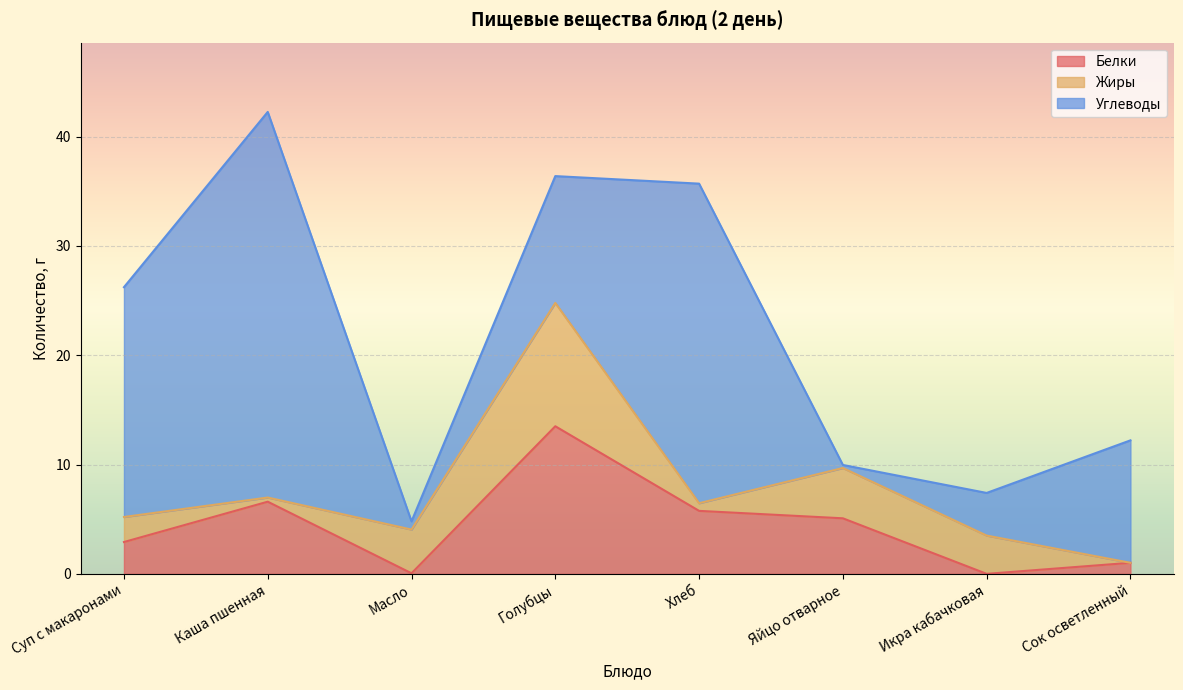

What is the maximum value for Белки?

13.5